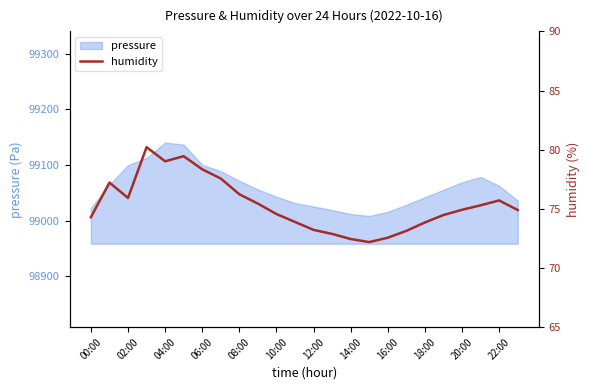

How many interior local peaks (higher than both neighbors) does the data have?

4